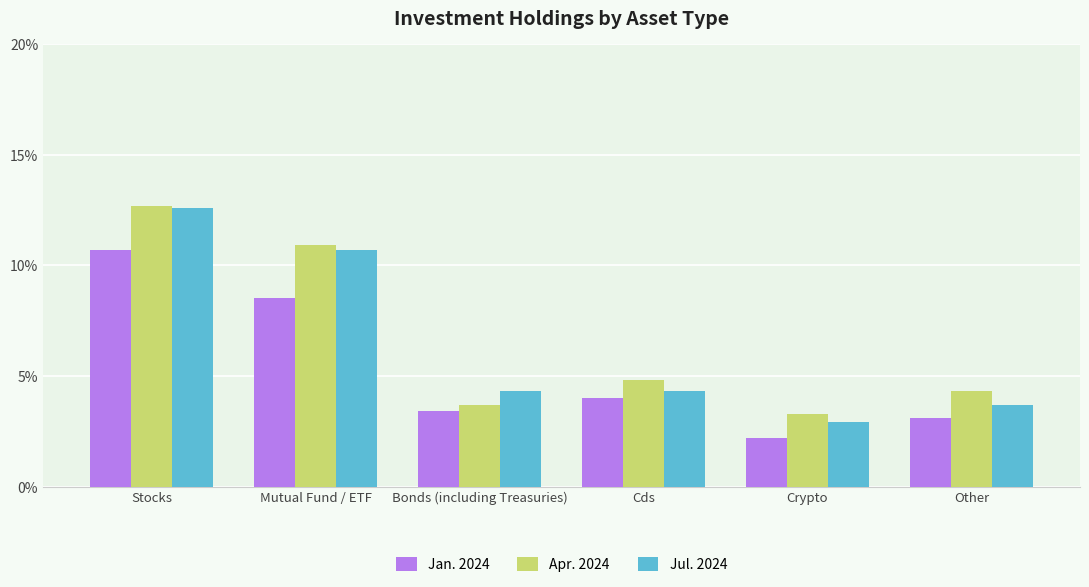

At which label does Jul. 2024 first exceed 4?

Stocks